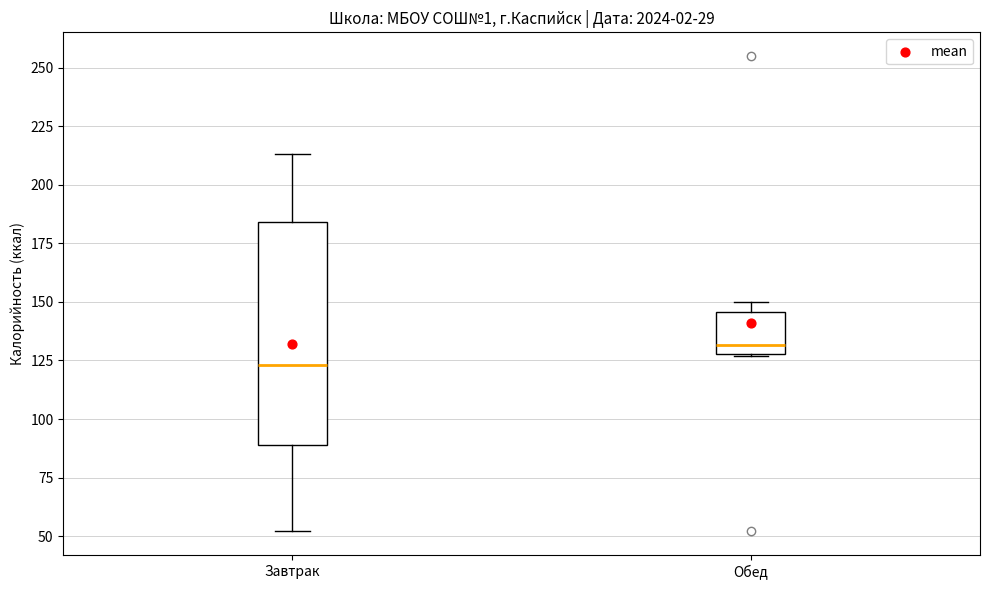

Reading left to right, read every box against the y-axis: the position of its median line, the range the box covers, and the ends of its whiskers. The values are not printed on the chart, so give them approximately, as read against the axis.

Завтрак: median 125, box 90 to 185, whiskers 50 to 215
Обед: median 130 (just above the box's lower edge), box 130 to 145, whiskers 125 to 150